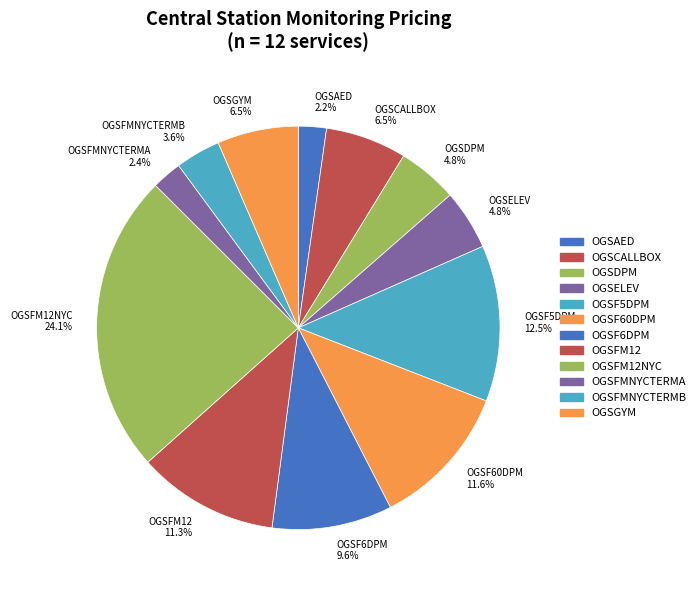

Is there a majority slice in this chart?

No